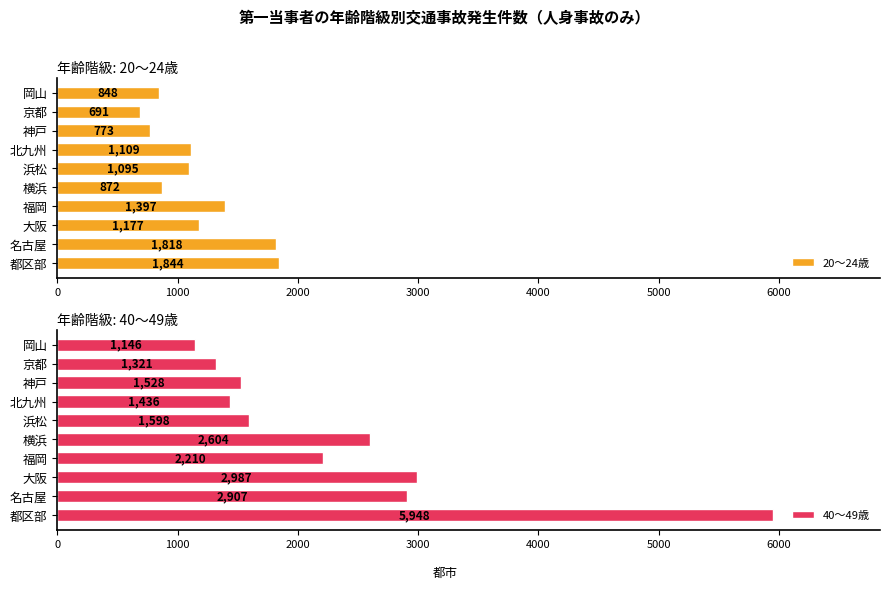

What is the difference between the maximum and minimum values in the 20～24歳 series?

1153